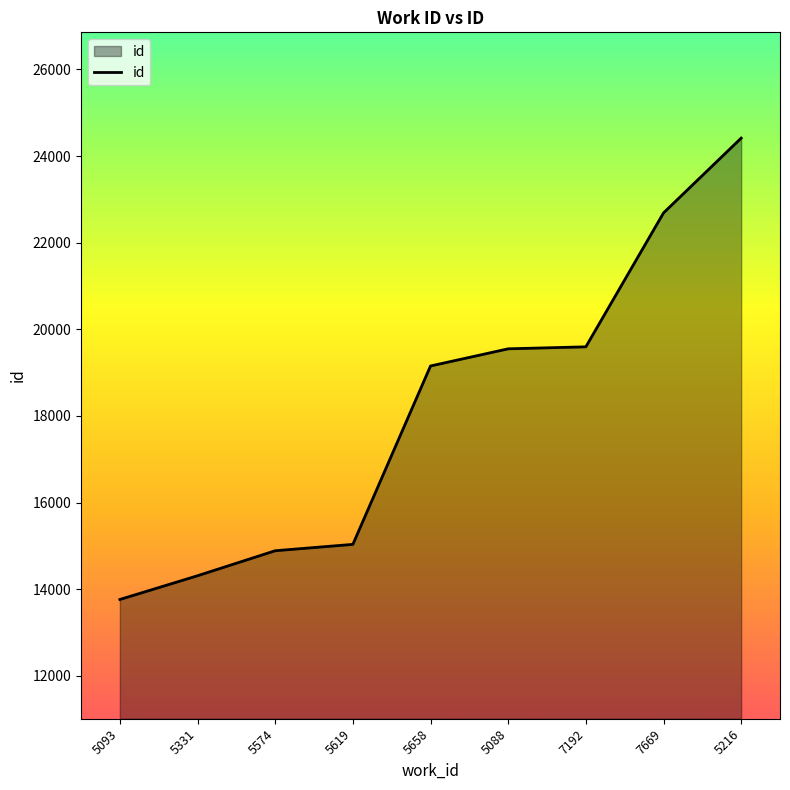

Count the number of categories in the chart.

9